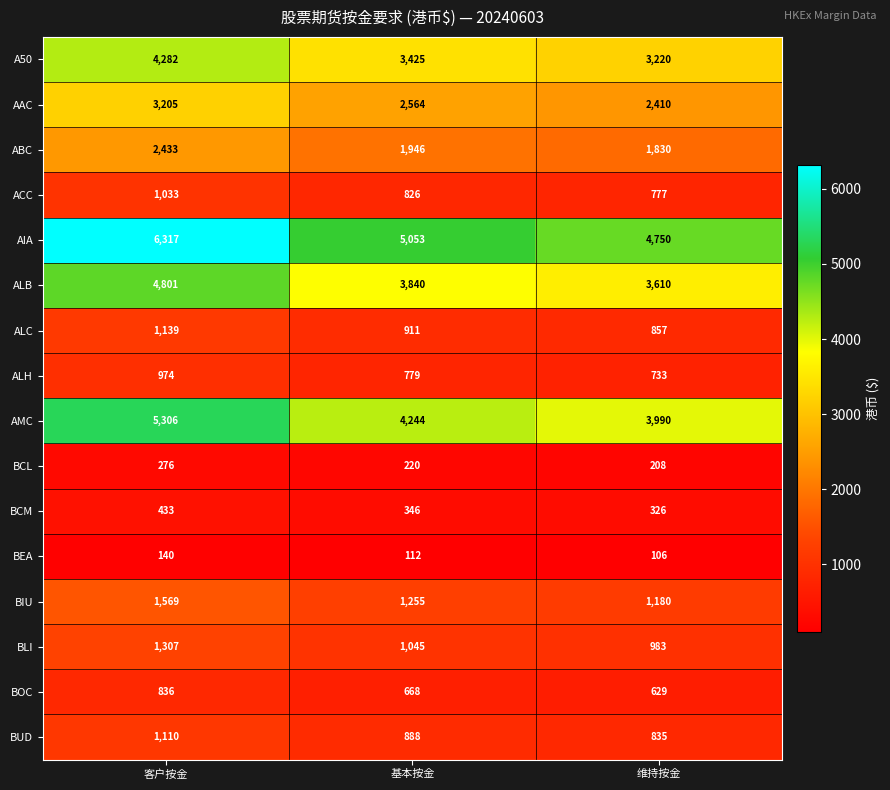

Rank the series at 客户按金 from highest to lowest value.

AIA, AMC, ALB, A50, AAC, ABC, BIU, BLI, ALC, BUD, ACC, ALH, BOC, BCM, BCL, BEA